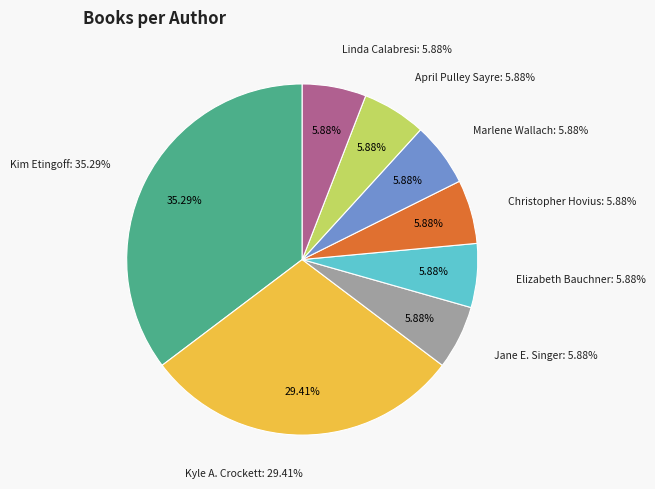

Is there any slice that represents more than half of the pie?

No